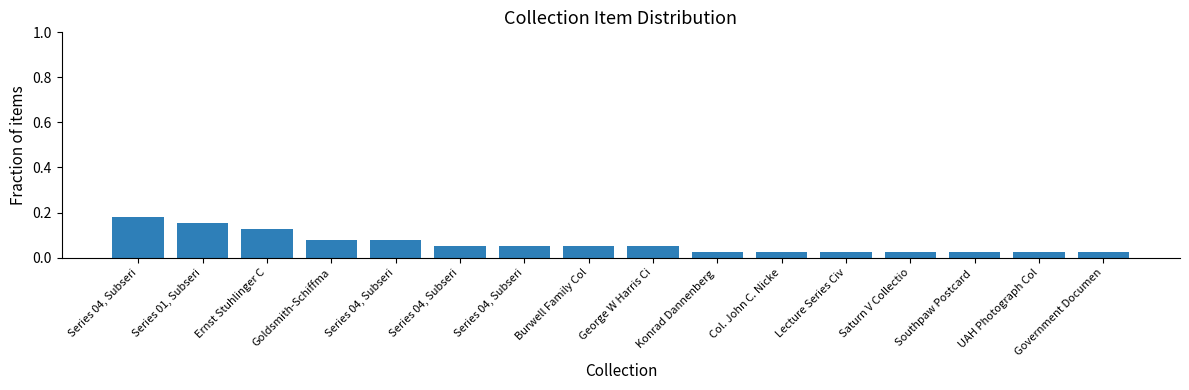

Rank the categories by value from highest to lowest.

Series 04, Subseri, Series 01, Subseri, Ernst Stuhlinger C, Goldsmith-Schiffma, Series 04, Subseri, Series 04, Subseri, Series 04, Subseri, Burwell Family Col, George W Harris Ci, Konrad Dannenberg , Col. John C. Nicke, Lecture Series Civ, Saturn V Collectio, Southpaw Postcard , UAH Photograph Col, Government Documen